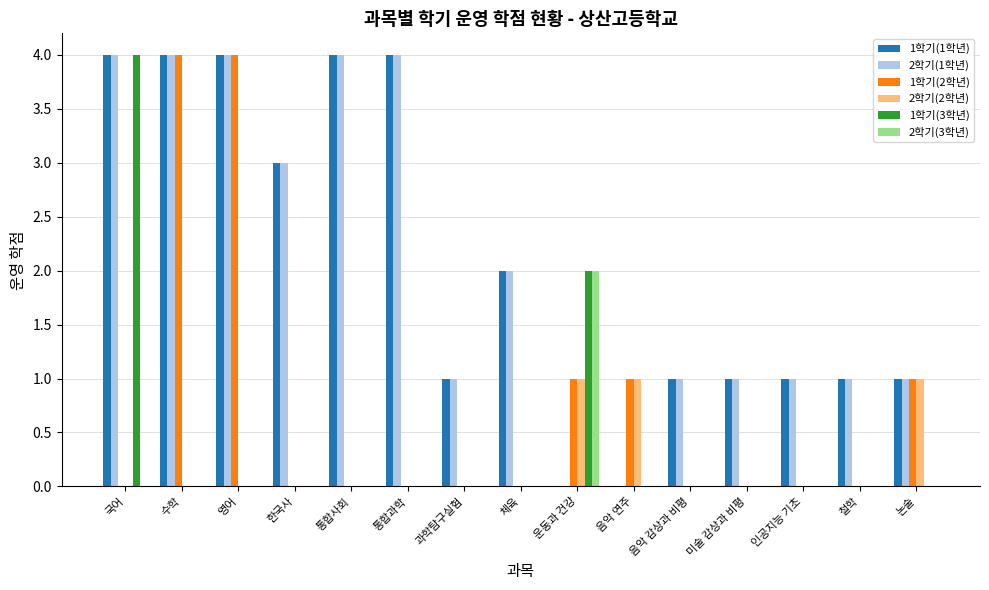

Between 국어 and 철학, which series saw the biggest shift?

1학기(3학년)